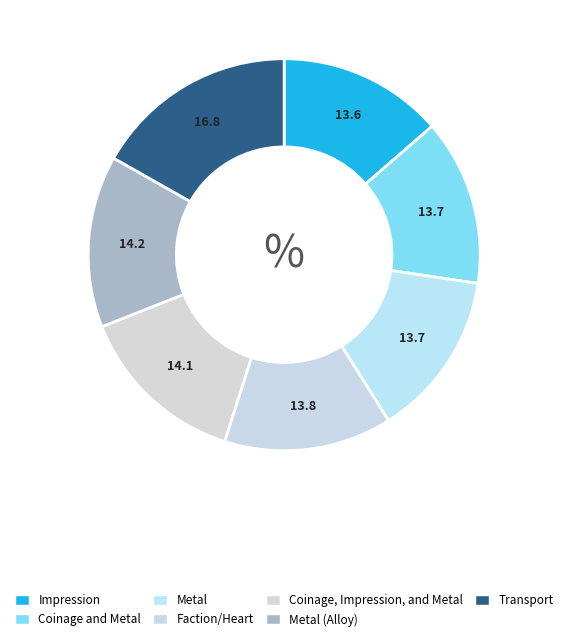

Which slice is the smallest?

Impression